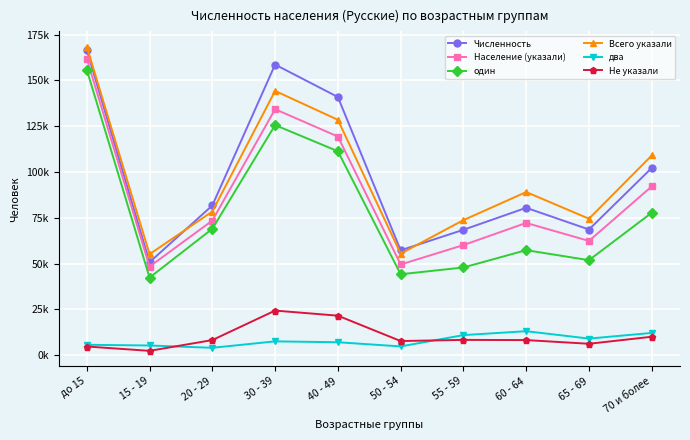

What is the label of the 9th point from the right?

15 - 19